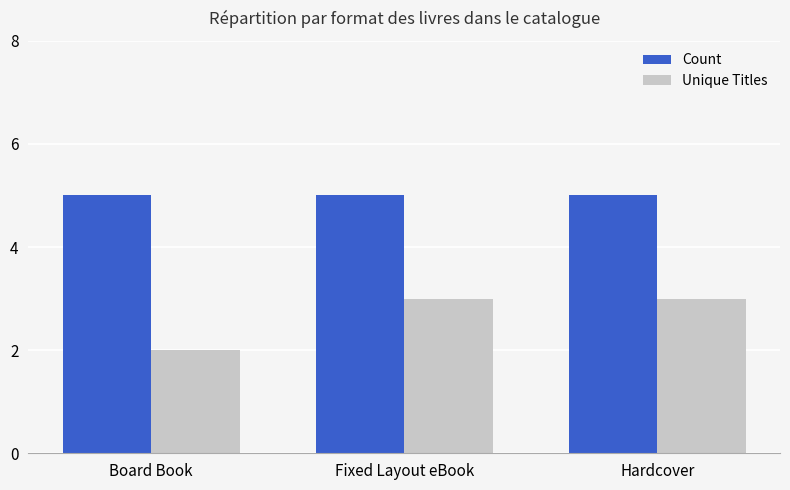

At Fixed Layout eBook, list the series in order from largest to smallest.

Count, Unique Titles